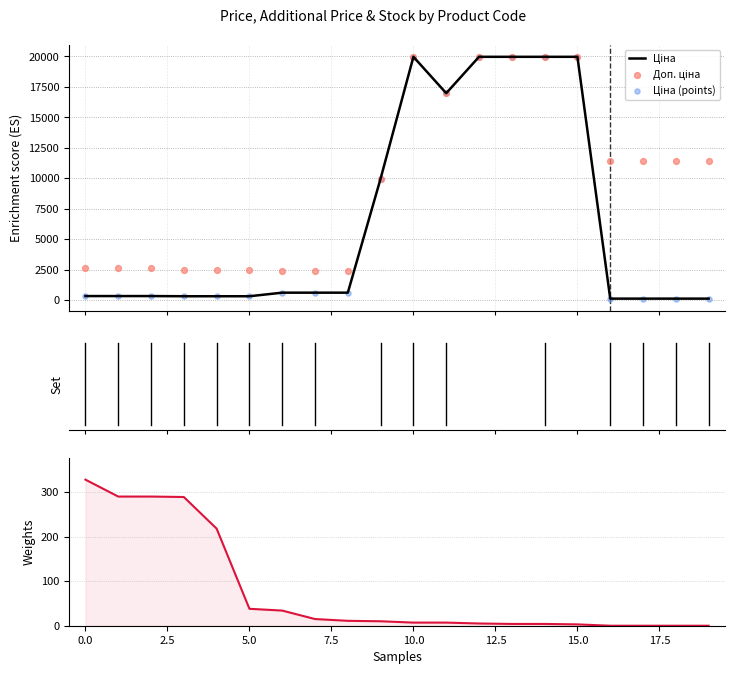

At which category is the sum across all series the highest?

10